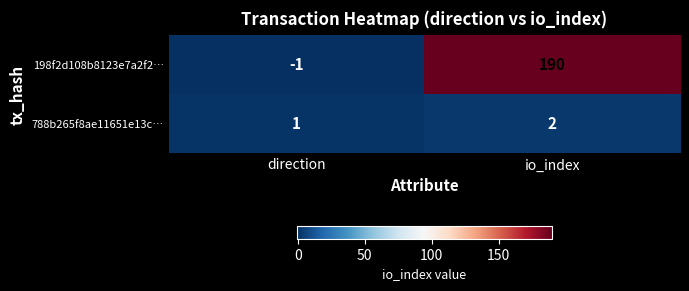

What is the difference between the maximum and minimum values in the 198f2d108b8123e7a2f2… series?

191